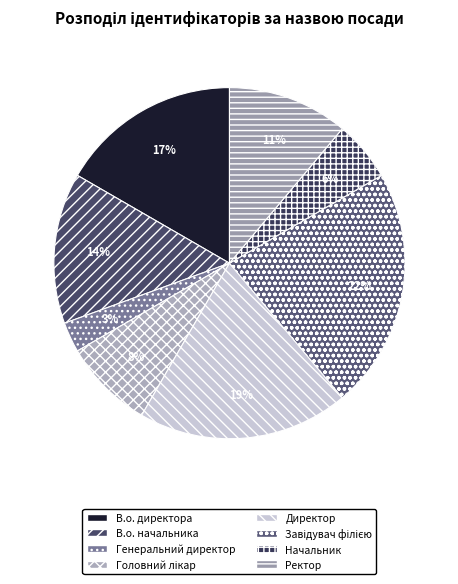

What portion of the pie excludes Завідувач філією?

77.8%